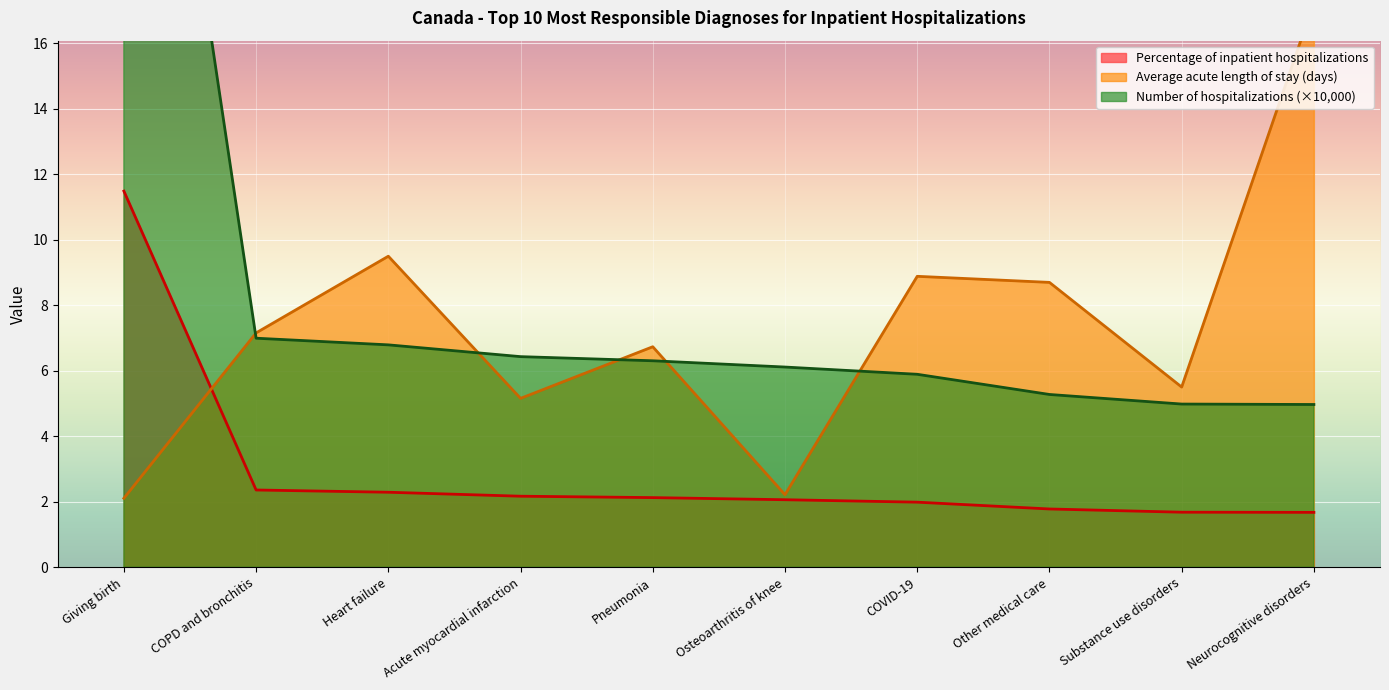

Which series has the largest range (max minus min)?

Number of inpatient hospitalizations